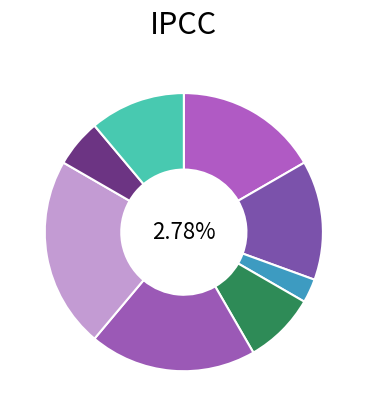

To the nearest percent, what is the average slice percentage?

12%